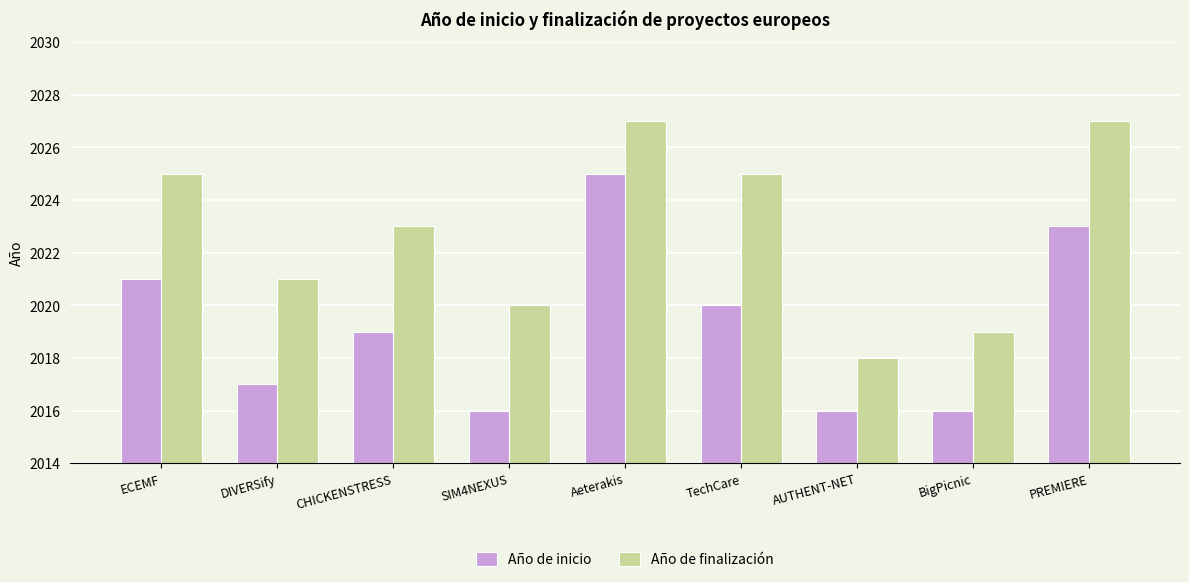

Count the number of categories in the chart.

9